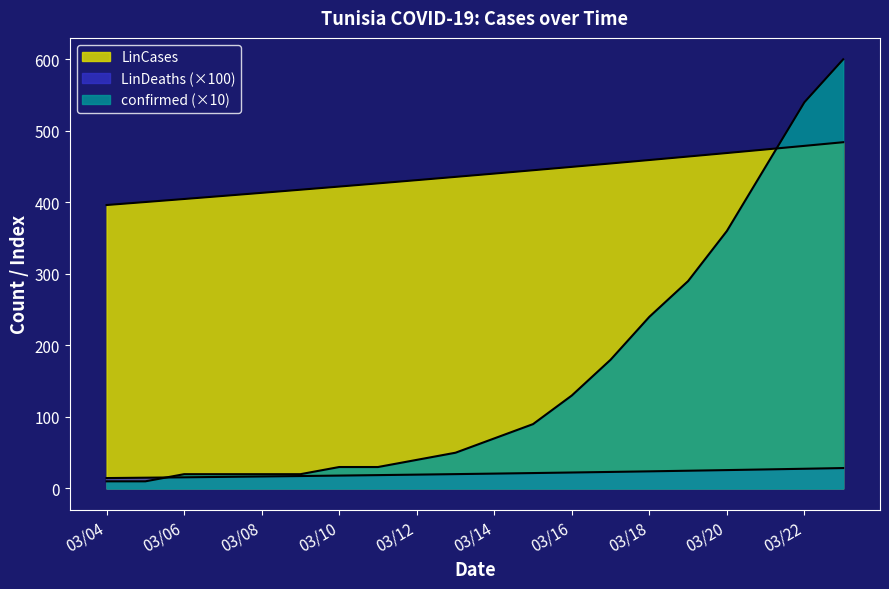

Does the chart have visible grid lines?

No